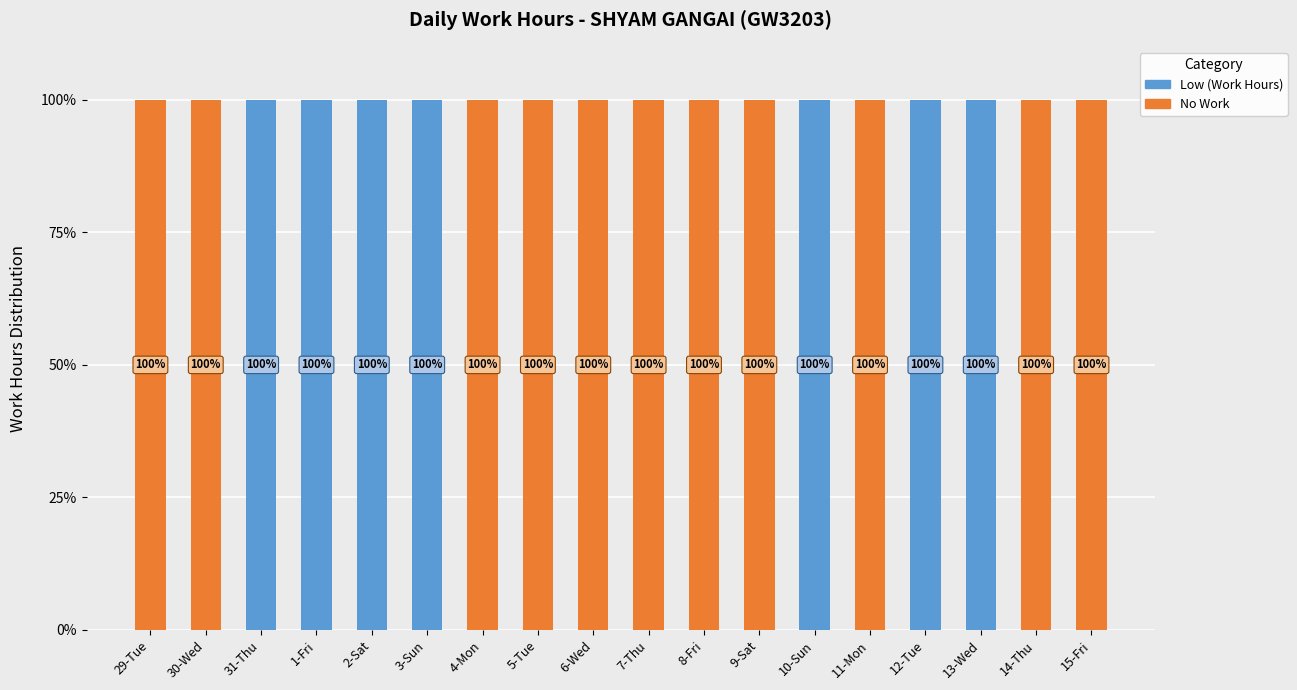

What is the highest value of the Low (Work Hours) series?

100